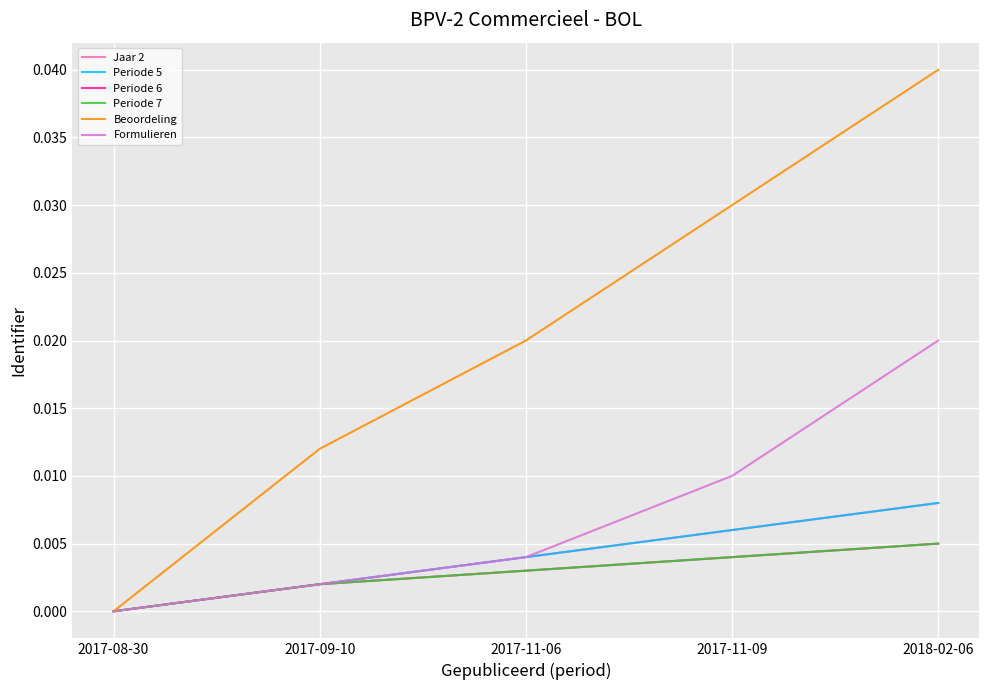

How many lines are shown in the chart?

6